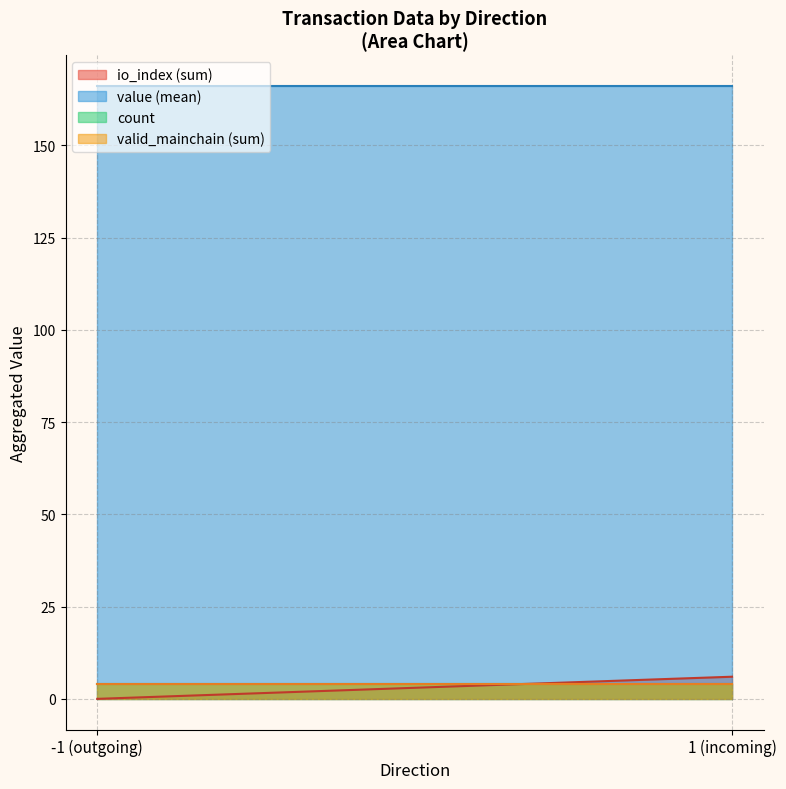

Which category has the lowest value across all series?

-1